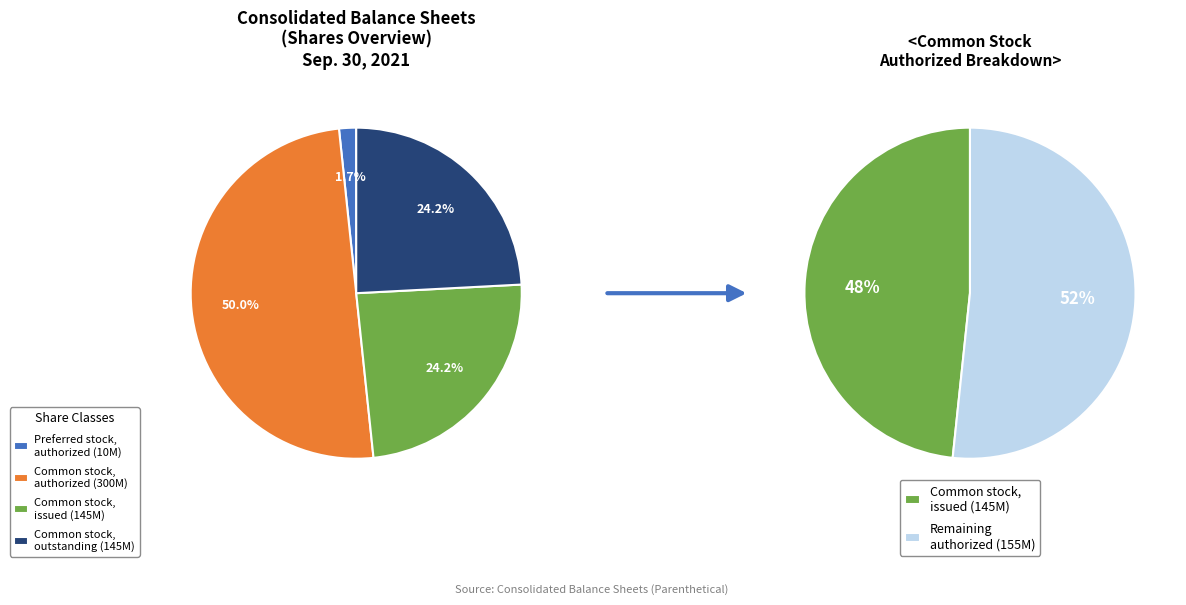

Combined, do Common stock, outstanding and Preferred stock, par value account for over 50%?

No